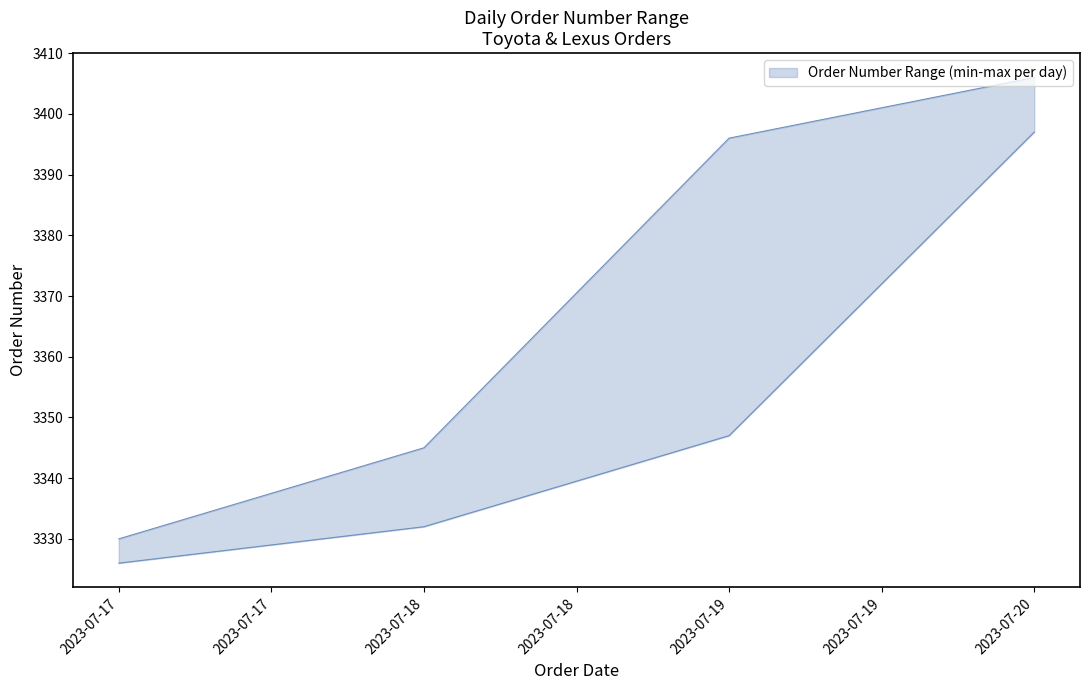

Which series has the largest total across all categories?

upper